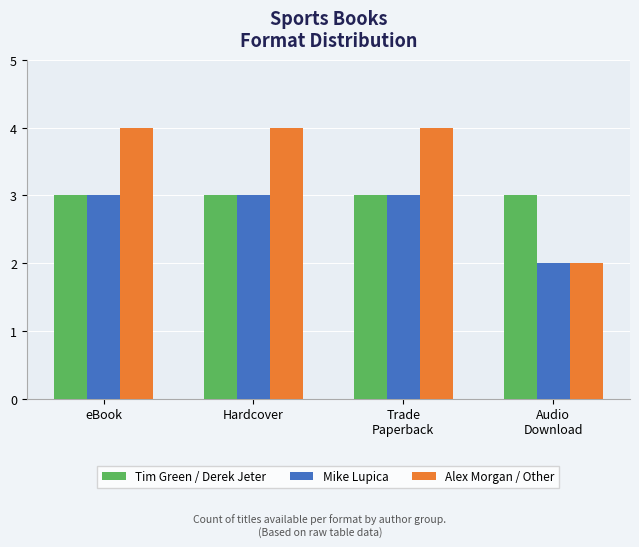

The Alex Morgan / Other series shows 4 at Trade
Paperback. True or false?

True